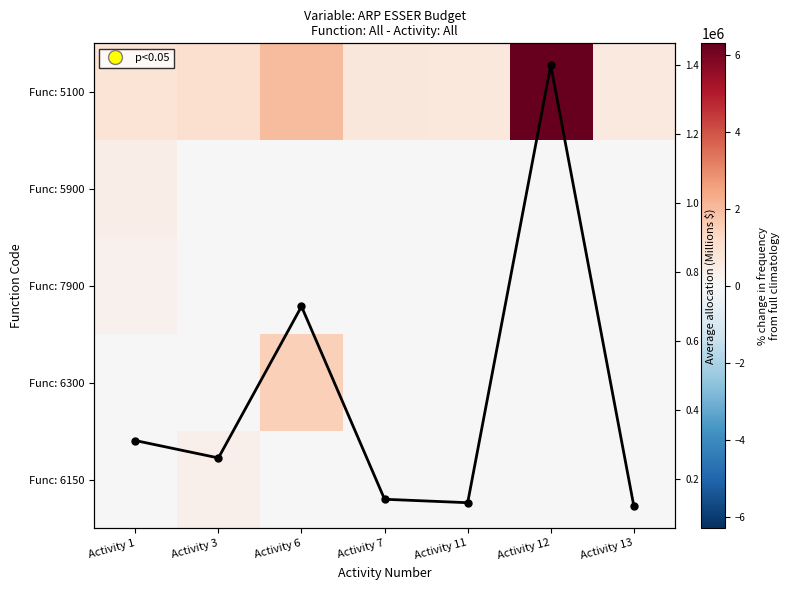

What is the maximum value for Func: 5100?

7000000.0